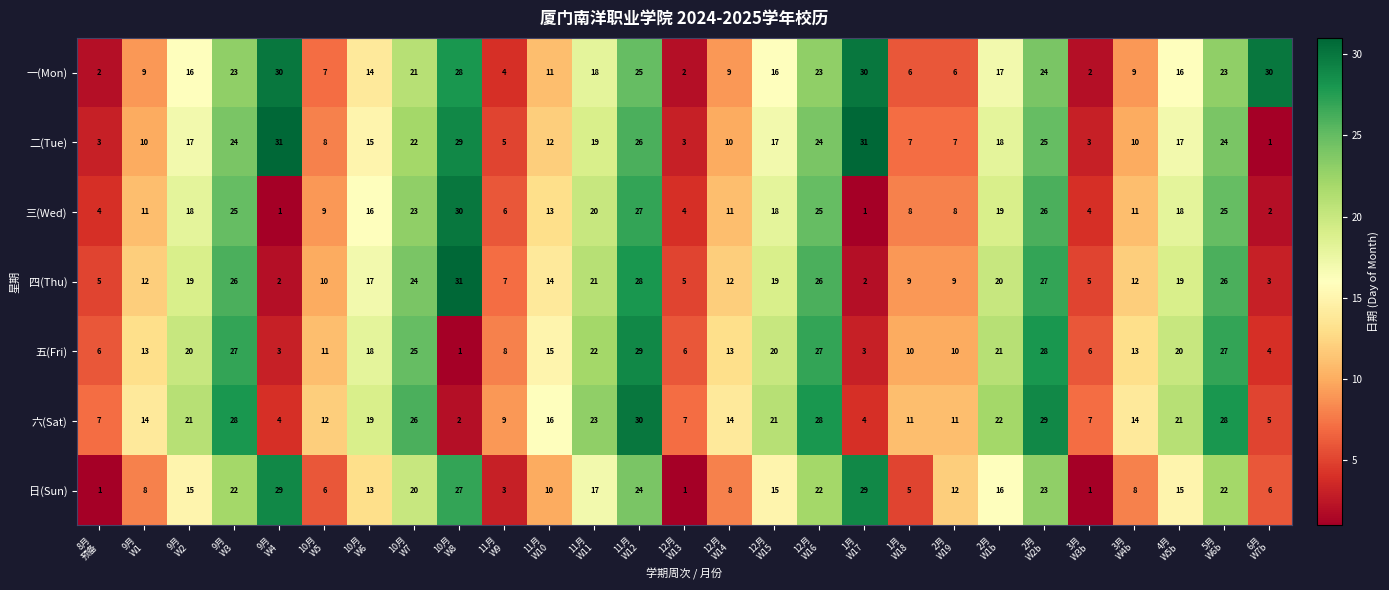

What is the highest value of the 三(Wed) series?

30